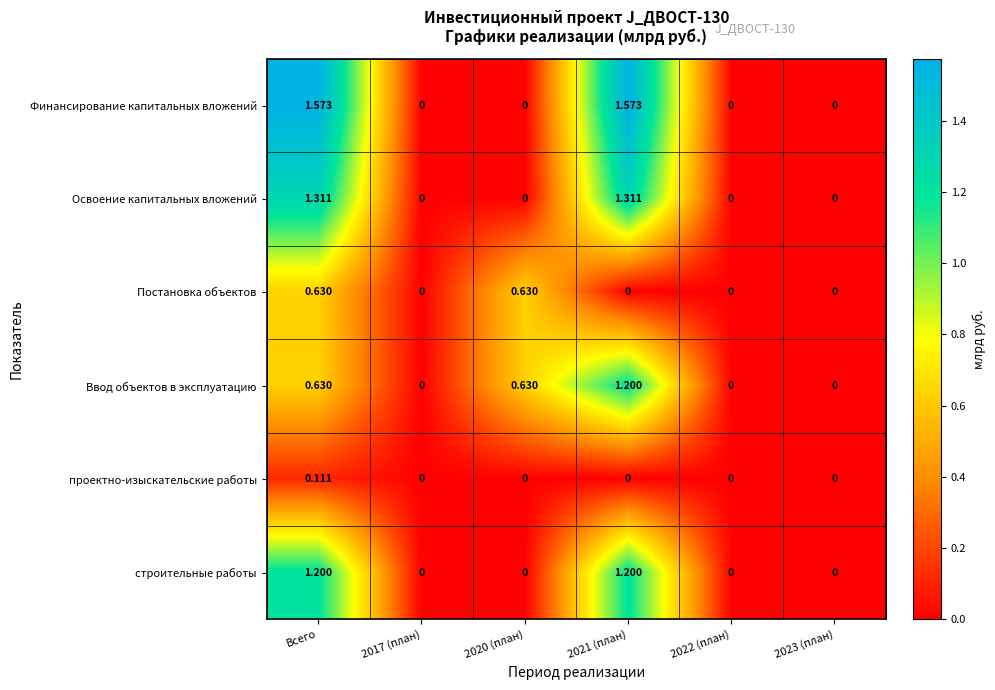

Which series has the widest spread of values?

Финансирование капитальных вложений